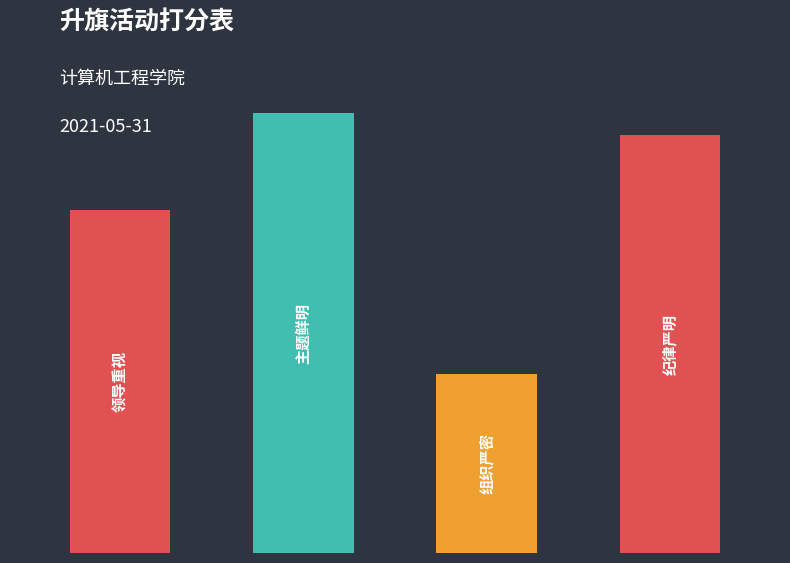

Where does the data first go above 28?

1